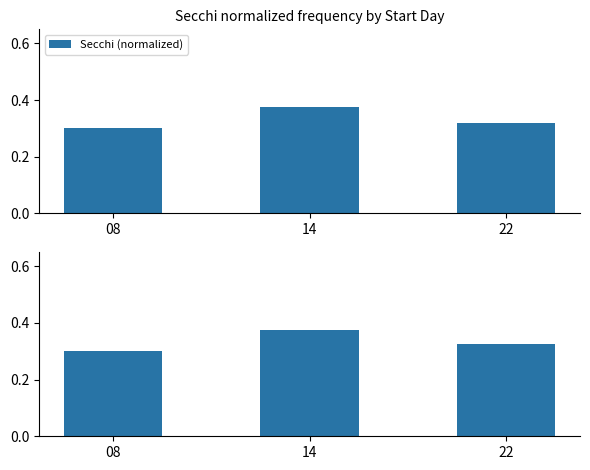

What is the value of the Secchi Meters (normalized) bar at the 3rd from the left?

0.3